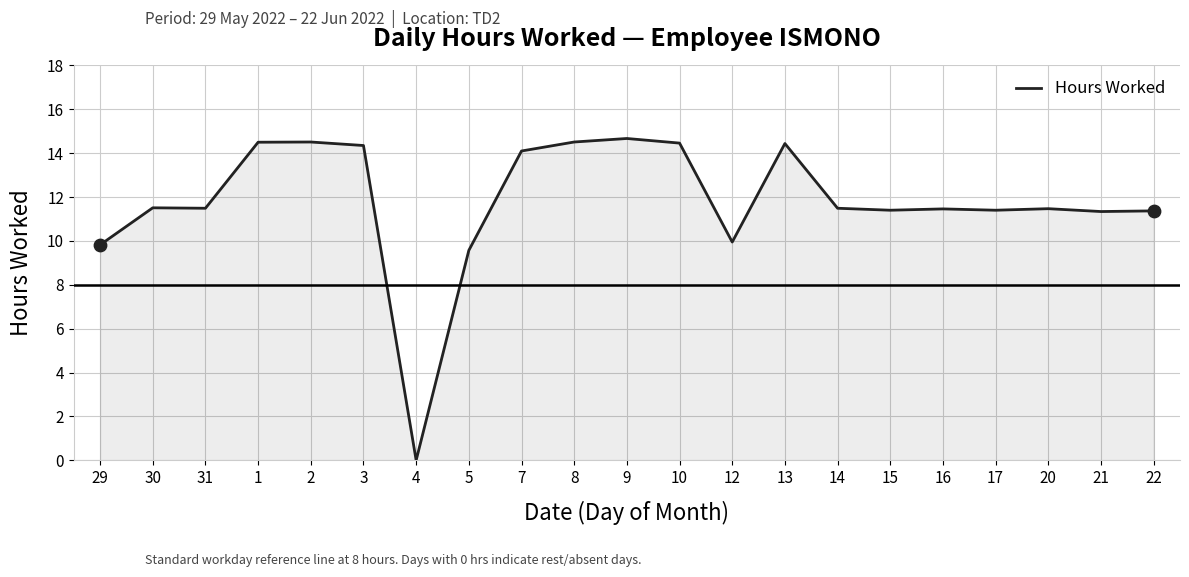

Approximately how many times larger is the value at 10 compared to 8?

1.0